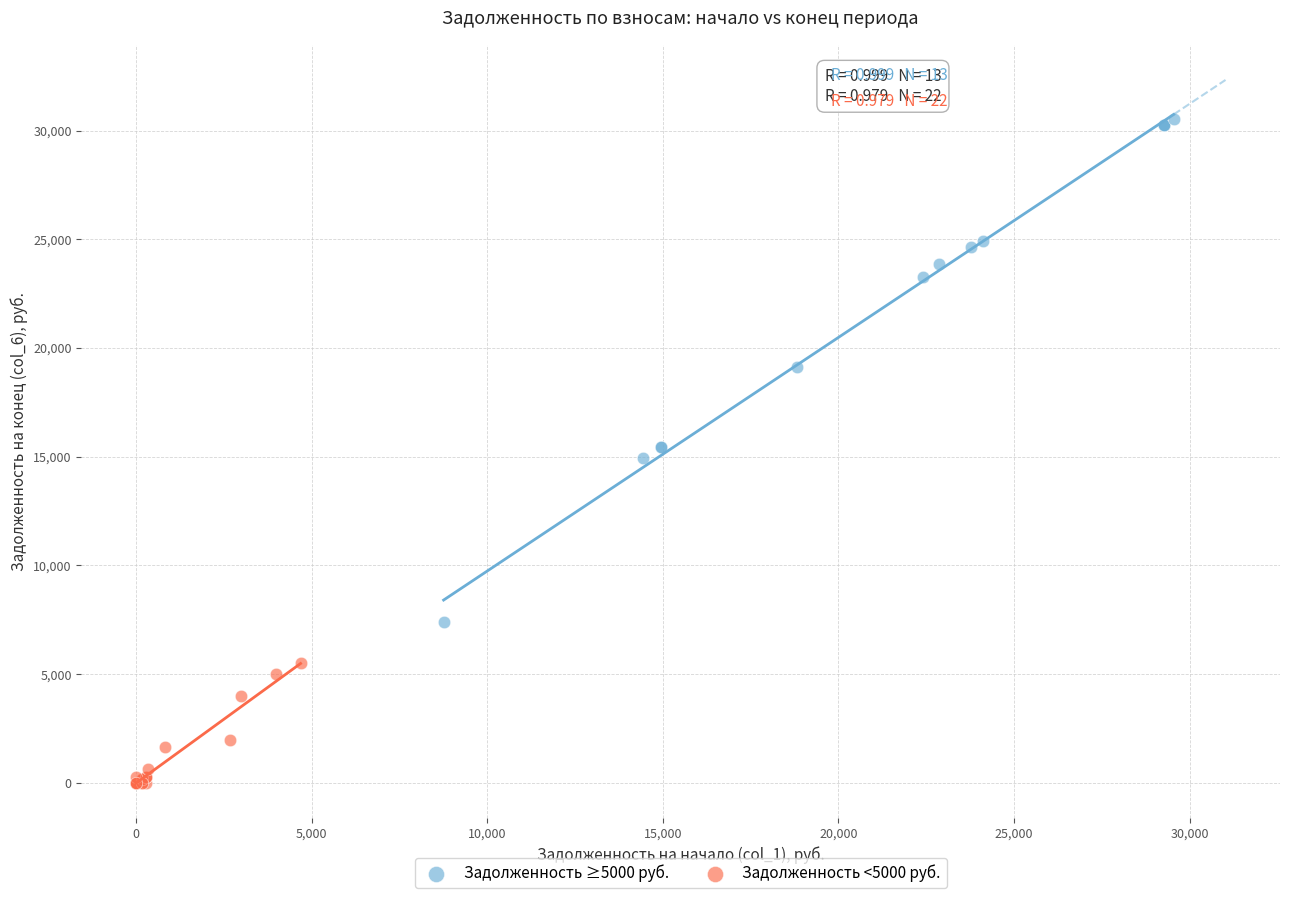

What are all the series names shown in the legend?

Задолженность ≥5000 руб., Задолженность <5000 руб.